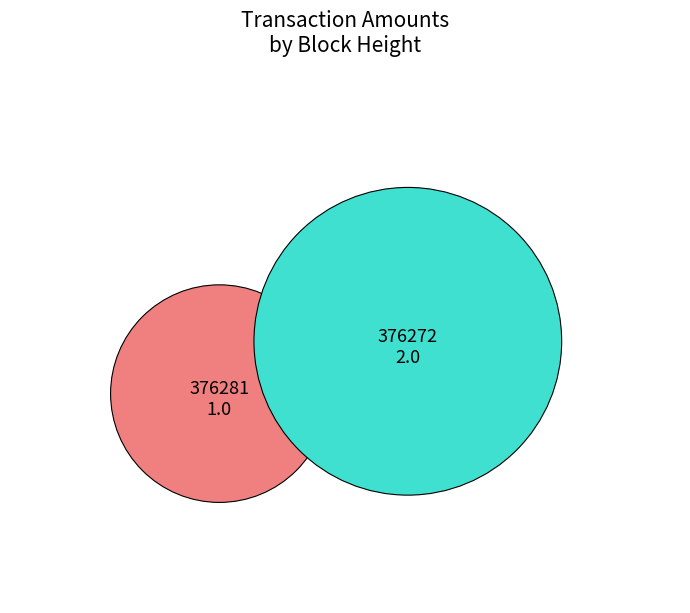

How many slices are in this pie chart?

2